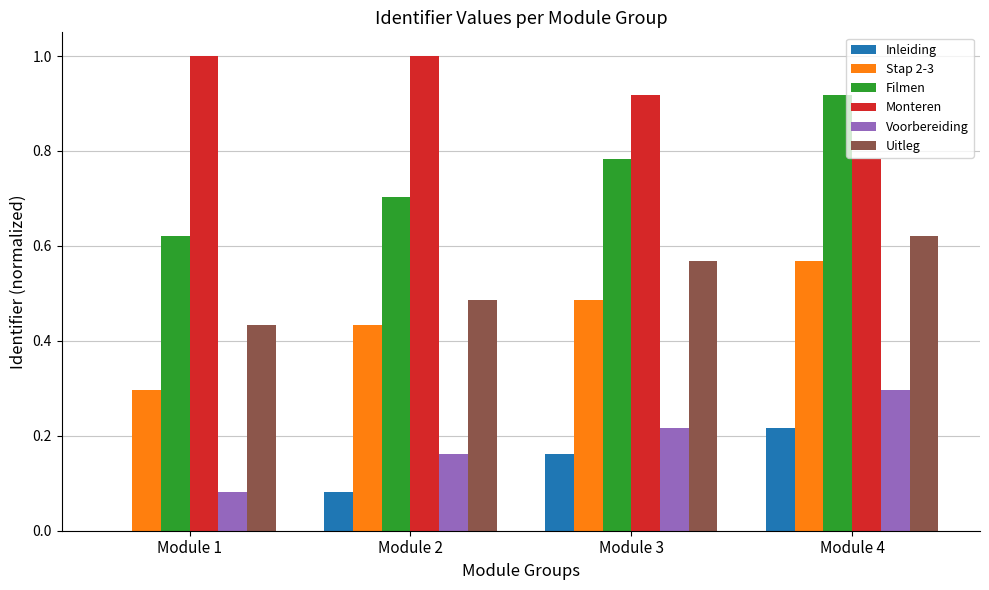

How many values in Inleiding are above zero?

3